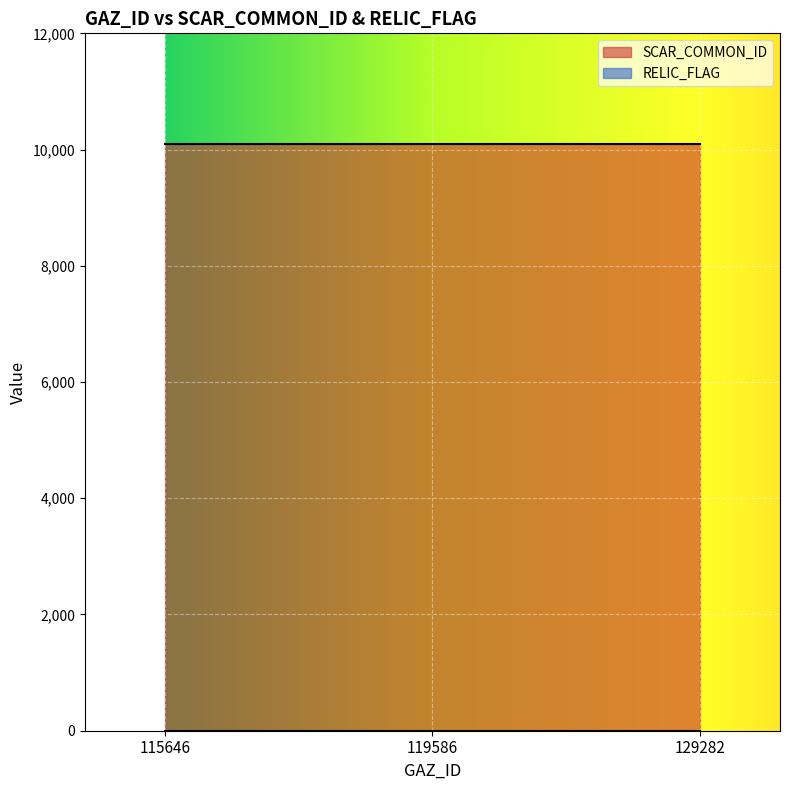

At how many categories does at least one series exceed 5748?

3